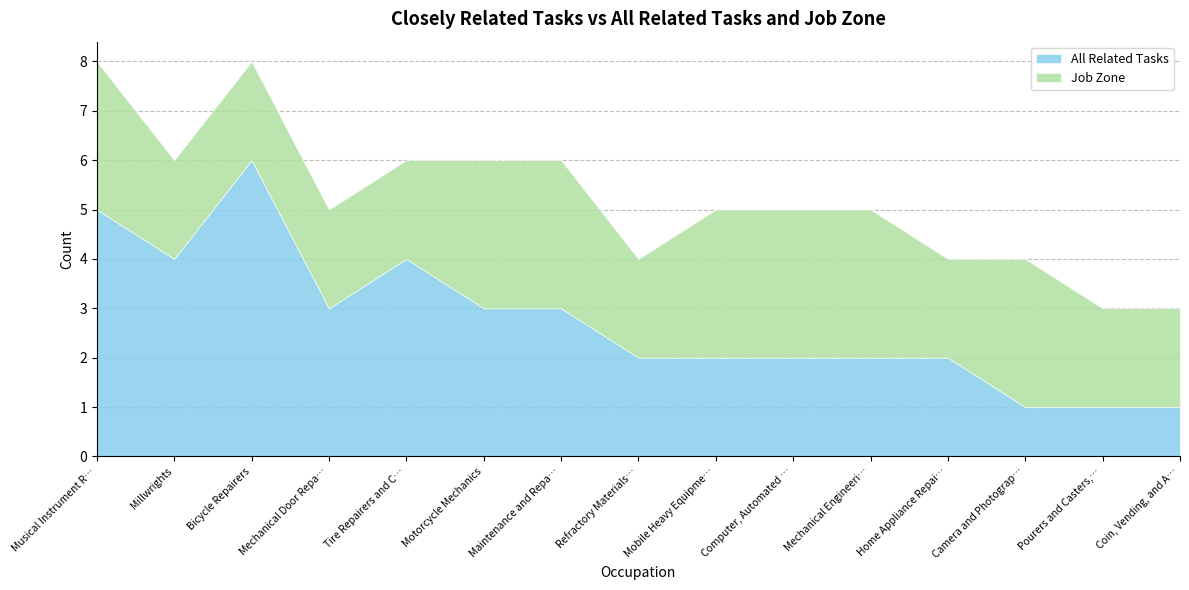

What is the difference between the All Related Tasks values at Millwrights and Home Appliance Repairers?

2